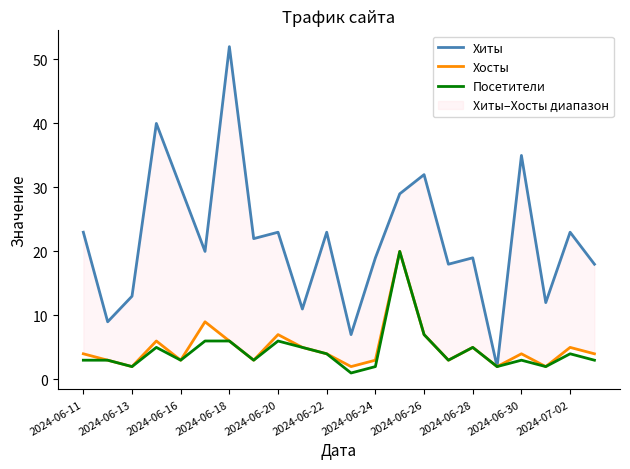

How many lines are shown in the chart?

3